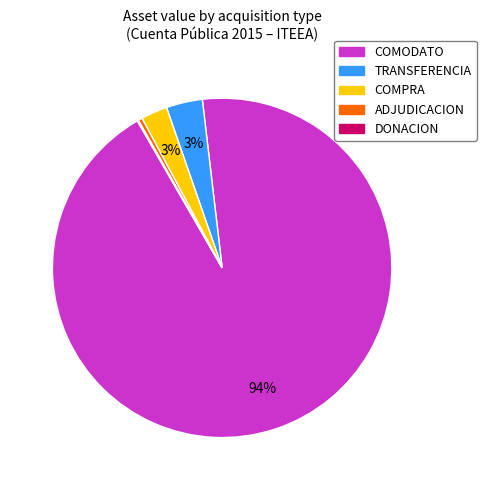

What is the largest slice in the pie chart?

COMODATO